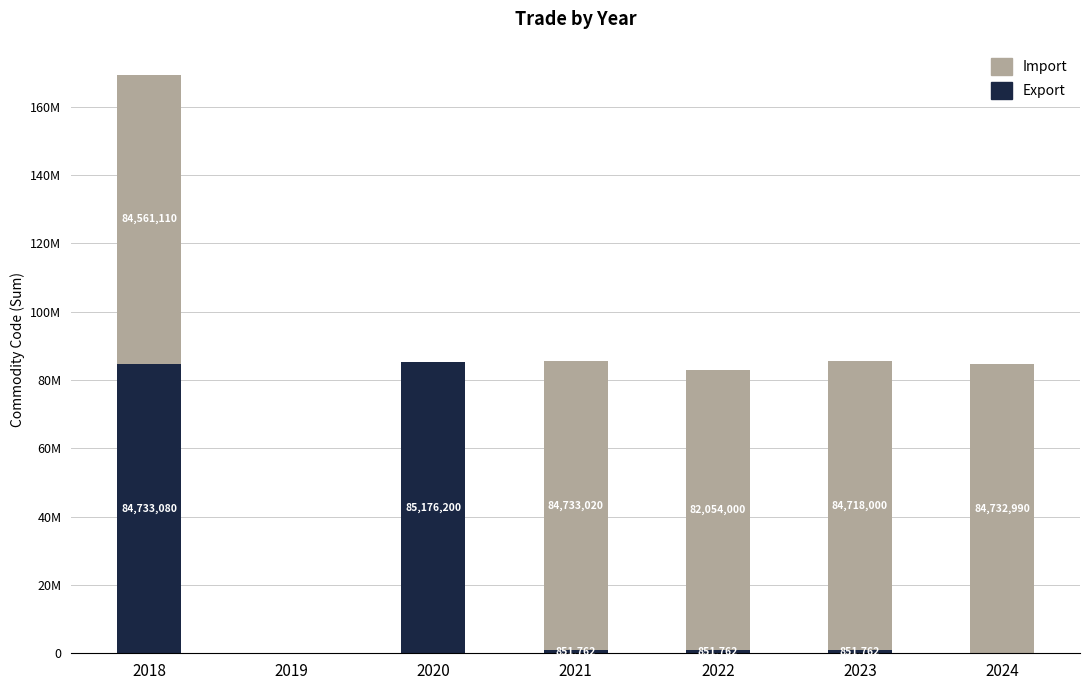

Does the chart contain stacked bars?

Yes